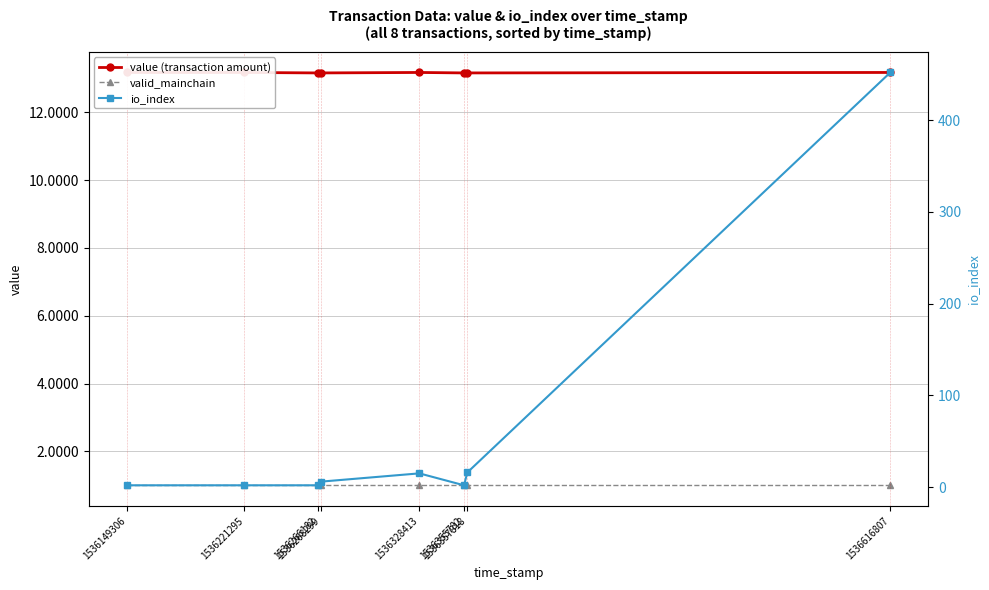

Reading right to left, extract all data points from this chart.

value (transaction amount): 1536616807=13.2	1536357818=13.2	1536355782=13.2	1536328413=13.2	1536268299=13.2	1536266182=13.2	1536221295=13.2	1536149306=13.2
valid_mainchain: 1536616807=1.0	1536357818=1.0	1536355782=1.0	1536328413=1.0	1536268299=1.0	1536266182=1.0	1536221295=1.0	1536149306=1.0
io_index: 1536616807=452.0	1536357818=16.0	1536355782=2.0	1536328413=15.0	1536268299=6.0	1536266182=2.0	1536221295=2.0	1536149306=2.0